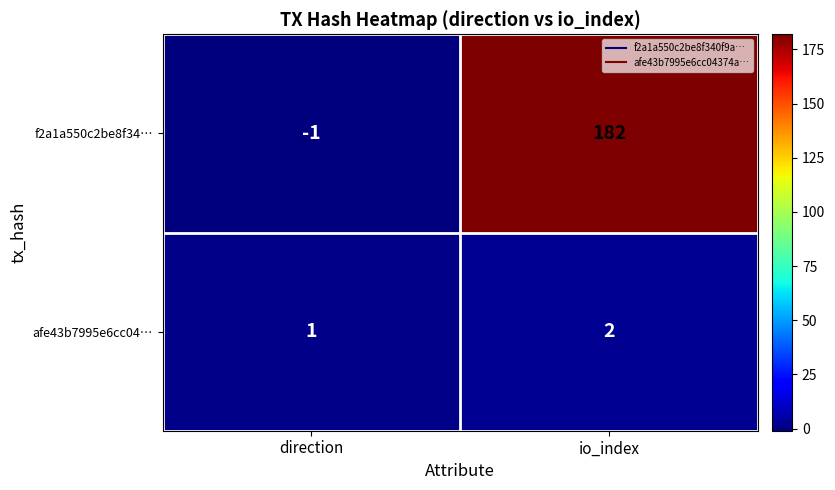

Which series has the widest spread of values?

f2a1a550c2be8f34…